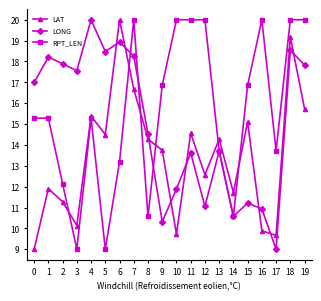

Read the RPT_LEN value at 2.

12.1